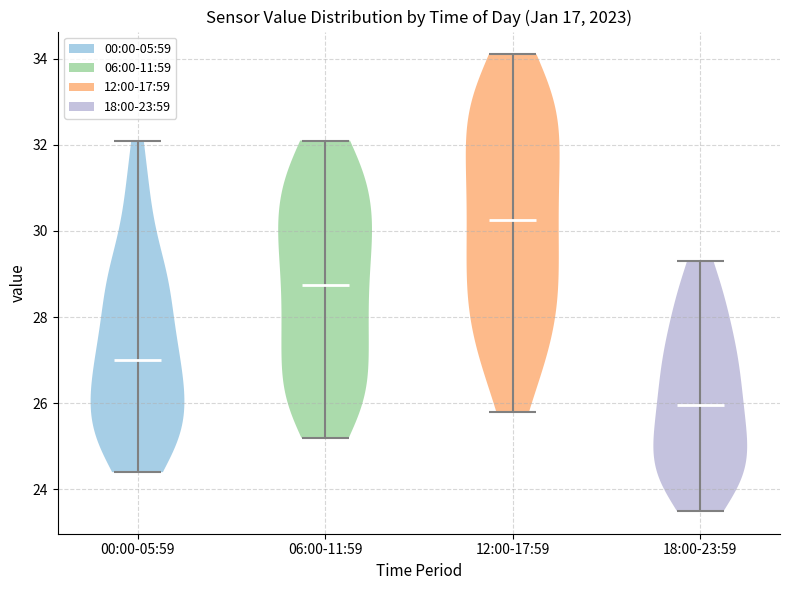

Reading left to right, read every violin against the y-axis: where its median line is, and the lowest and highest points it reaches. The values are not printed on the chart, so give them approximately, as read against the axis.

00:00-05:59: median line 27.0, lowest point 24.4, highest point 32.2
06:00-11:59: median line 28.8, lowest point 25.2, highest point 32.2
12:00-17:59: median line 30.2, lowest point 25.8, highest point 34.2
18:00-23:59: median line 26.0, lowest point 23.6, highest point 29.4